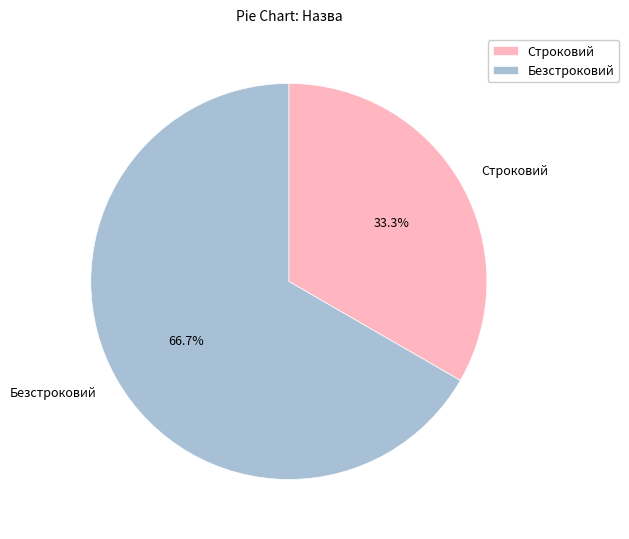

Rank the categories by value from lowest to highest.

Строковий, Безстроковий